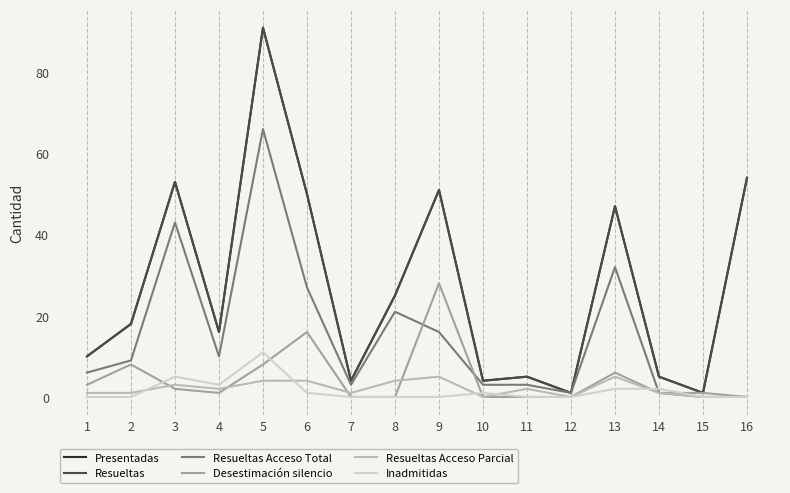

Does the chart display data point markers on the line(s)?

No